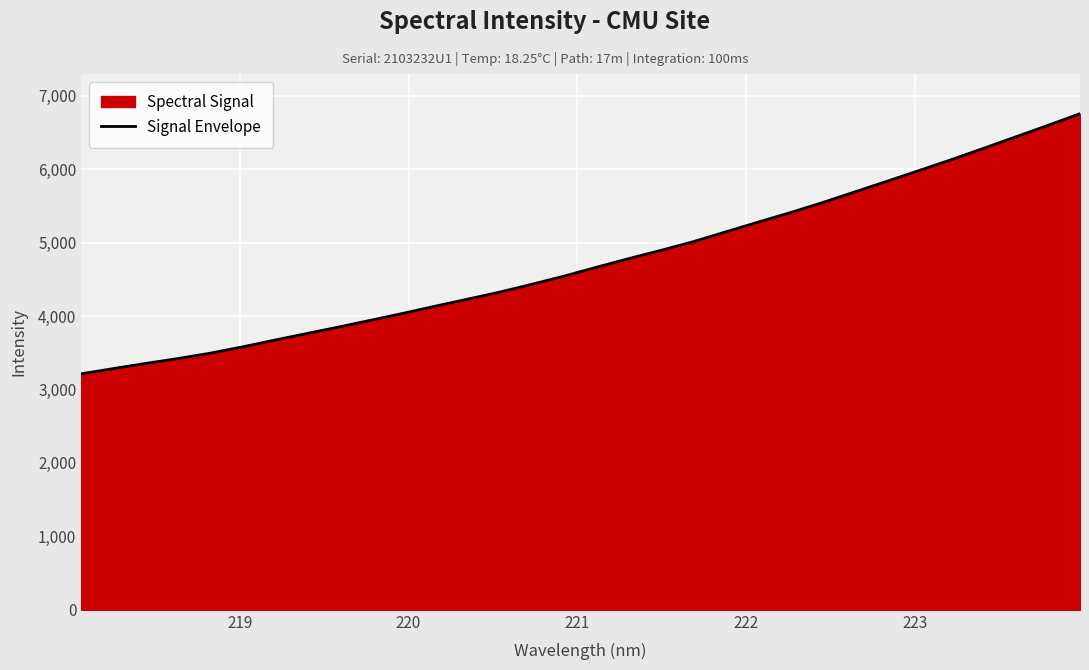

What is the difference between the maximum and minimum values?

3541.3